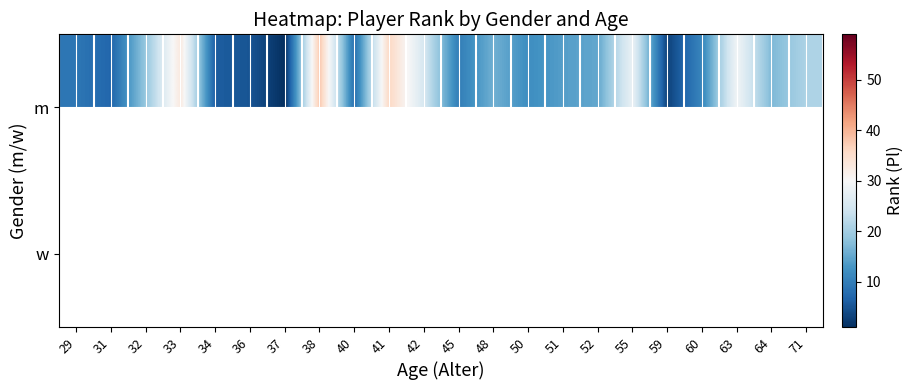

List the labels in order of w value, smallest first.

29, 31, 32, 33, 34, 36, 37, 38, 40, 41, 42, 45, 48, 50, 51, 52, 55, 59, 60, 63, 64, 71